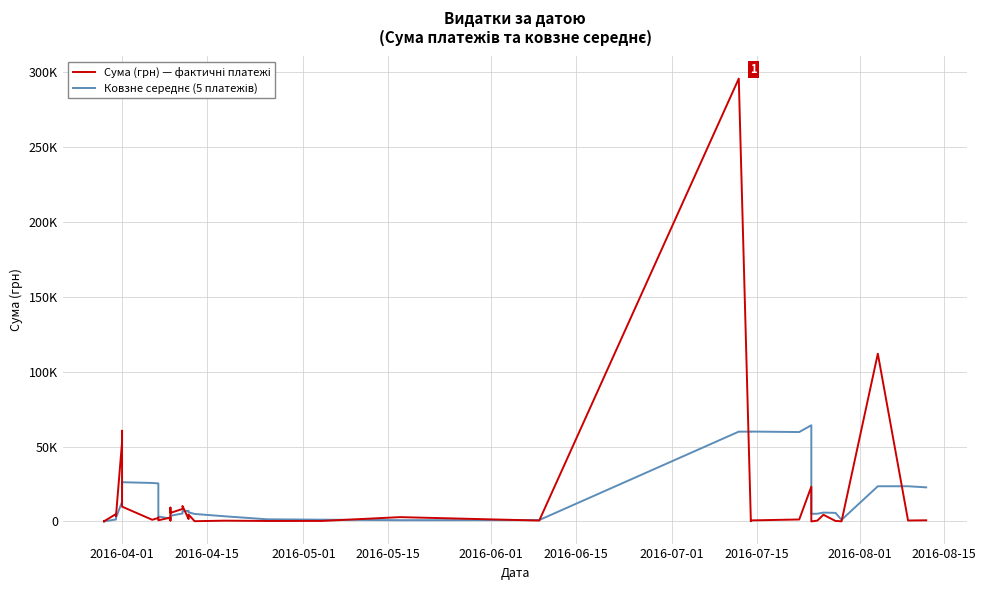

Reading left to right, what are all the values shown in this chart?

Сума (грн) — фактичні платежі: 97.8	100.0	97.8	4960.2	3635.4	3855.6	53028.9	60564.6	9898.4	1111.6	2354.0	2607.0	774.4	2600.0	633.1	9235.2	5720.2	8360.4	10355.9	1592.4	4573.8	173.9	527.8	323.2	339.4	2886.0	600.0	295638.6	200.8	708.4	1321.3	23228.0	11.2	574.6	4460.0	331.6	97.8	111990.4	633.1	775.0
Ковзне середнє (5 платежів): 97.8	98.9	98.6	1314.0	1778.3	2529.8	13115.6	25208.9	26196.6	25691.8	25391.5	15307.1	3349.1	1889.4	1793.7	3169.9	3792.6	5309.8	6861.0	7052.8	6120.5	5011.3	3444.8	1438.2	1187.6	850.1	935.3	59957.4	59933.0	60006.8	59693.8	64219.4	5093.9	5168.7	5919.0	5721.1	1095.1	23490.9	23502.6	22765.6